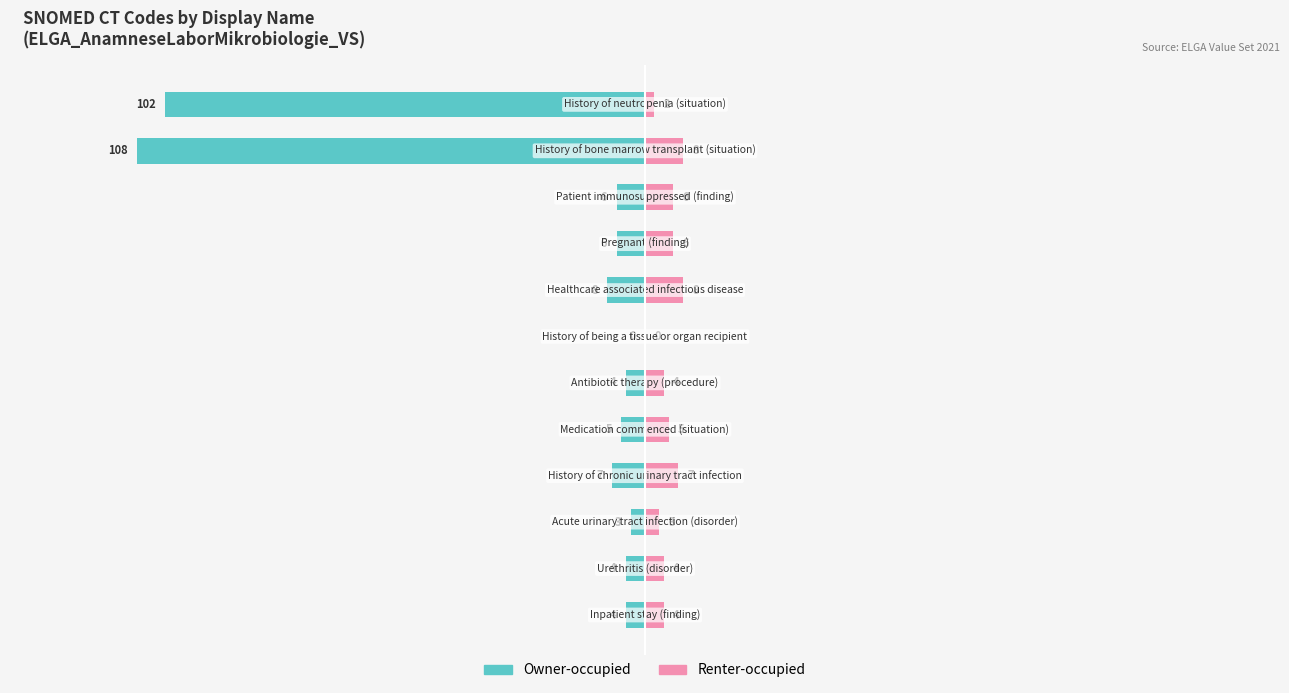

Does the chart contain any negative values?

Yes